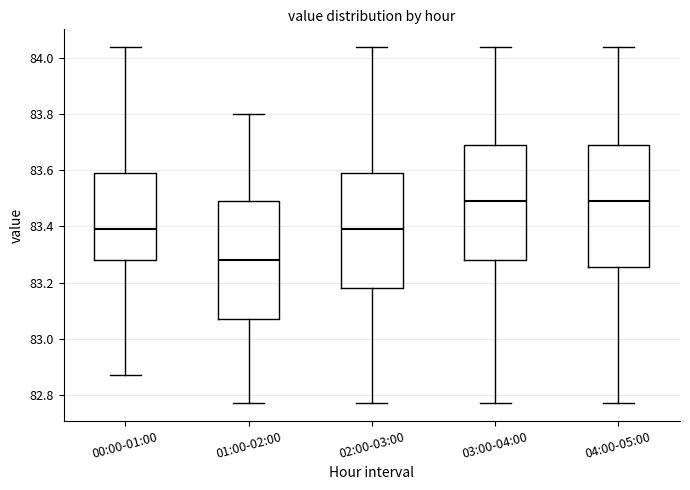

Reading left to right, read every box against the y-axis: the position of its median line, the range the box covers, and the ends of its whiskers. The values are not printed on the chart, so give them approximately, as read against the axis.

00:00-01:00: median 83.40, box 83.28 to 83.60, whiskers 82.88 to 84.04
01:00-02:00: median 83.28, box 83.08 to 83.50, whiskers 82.78 to 83.80
02:00-03:00: median 83.40, box 83.18 to 83.60, whiskers 82.78 to 84.04
03:00-04:00: median 83.50, box 83.28 to 83.70, whiskers 82.78 to 84.04
04:00-05:00: median 83.50, box 83.26 to 83.70, whiskers 82.78 to 84.04